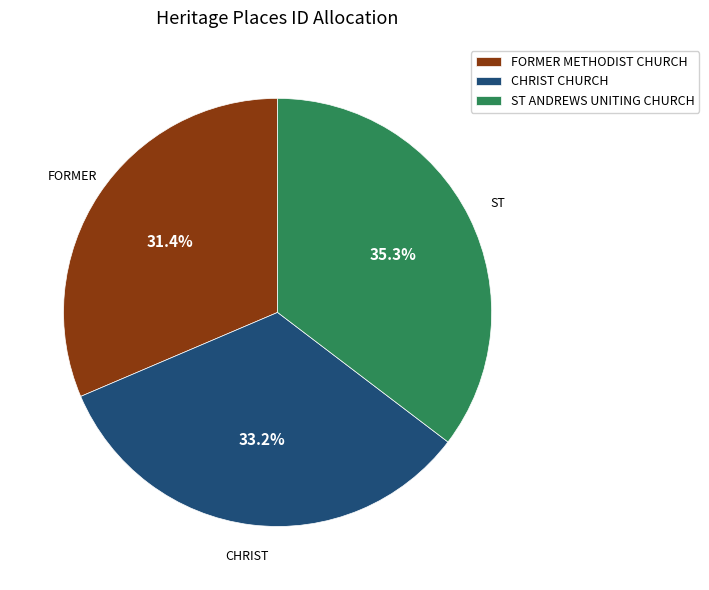

Does CHRIST CHURCH represent more than half of the total?

No